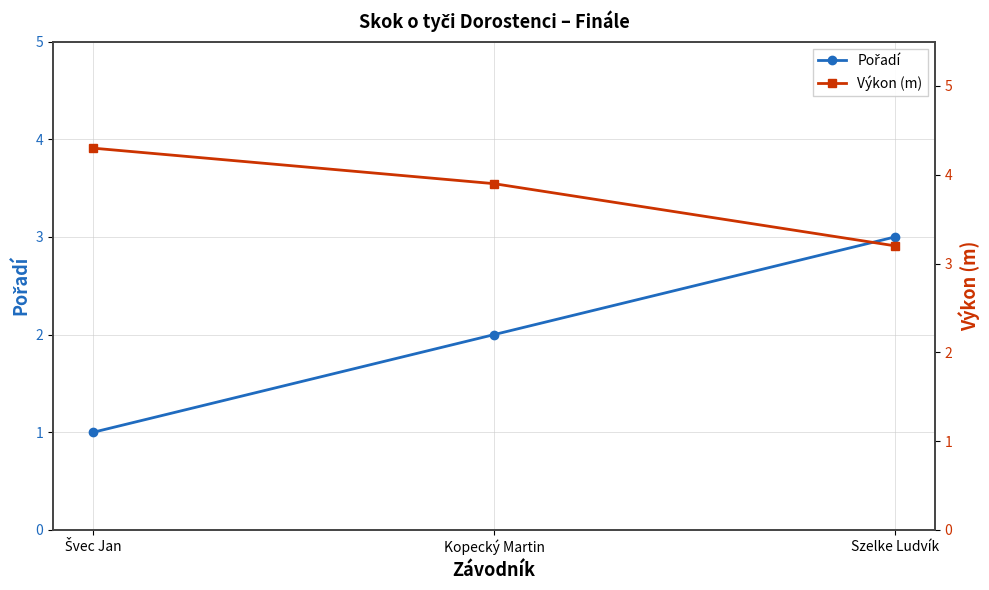

True or false: Pořadí has a value of 1.3 at Szelke Ludvík.

False